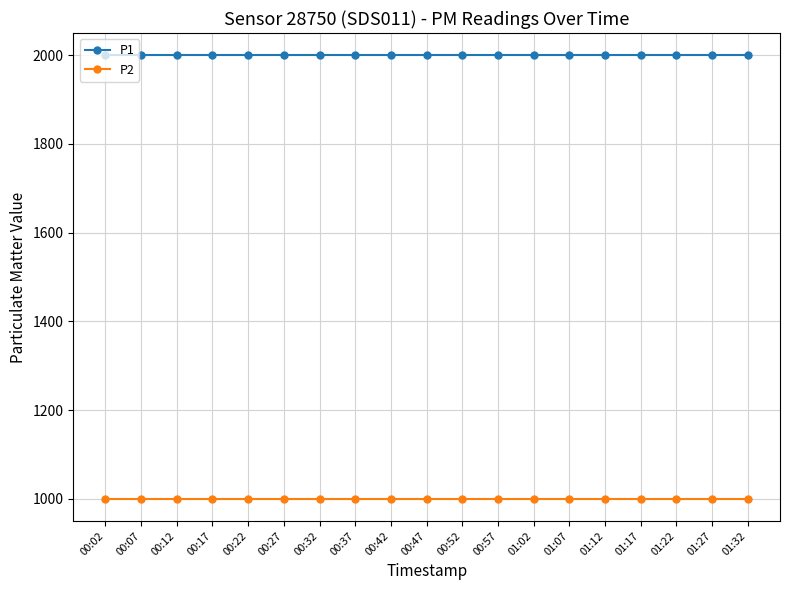

List the series in order of their overall mean, highest first.

P1, P2